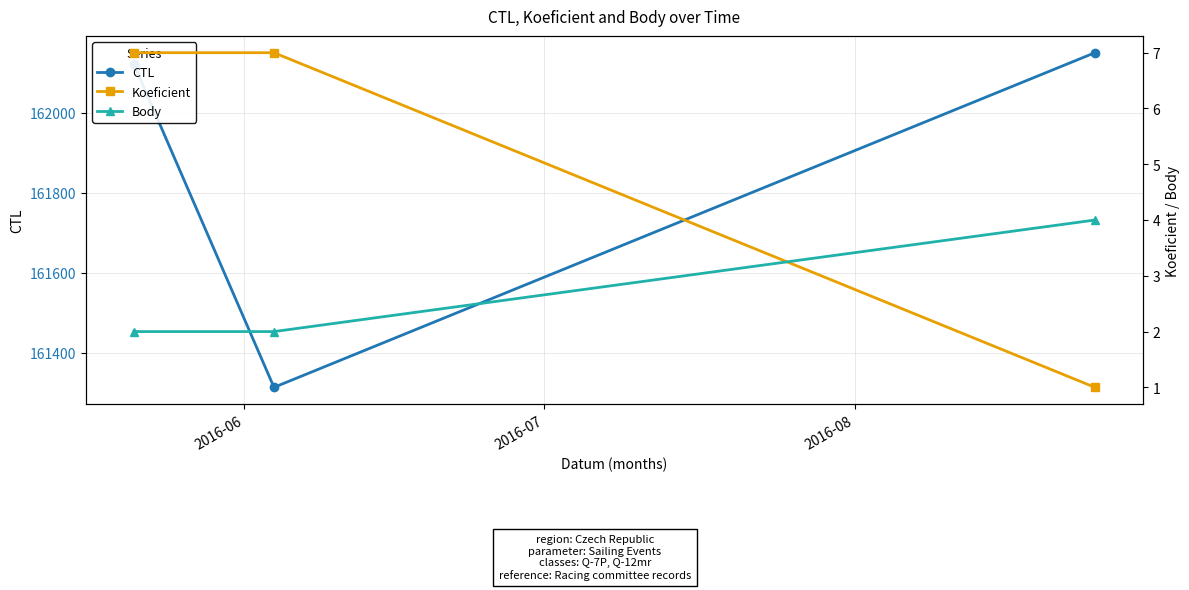

What is the lowest value of the CTL series?

161313